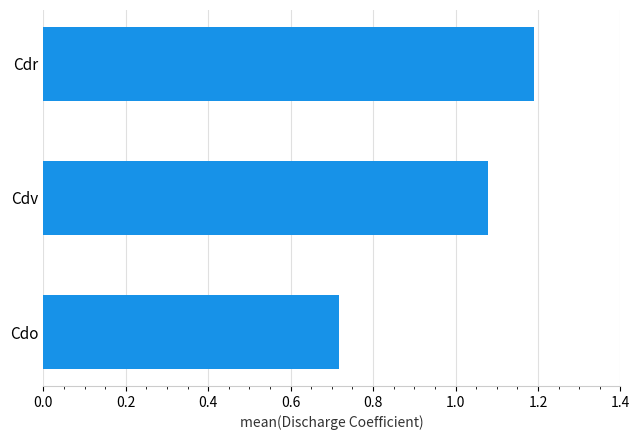

Between Cdr and Cdv, which is larger?

Cdr